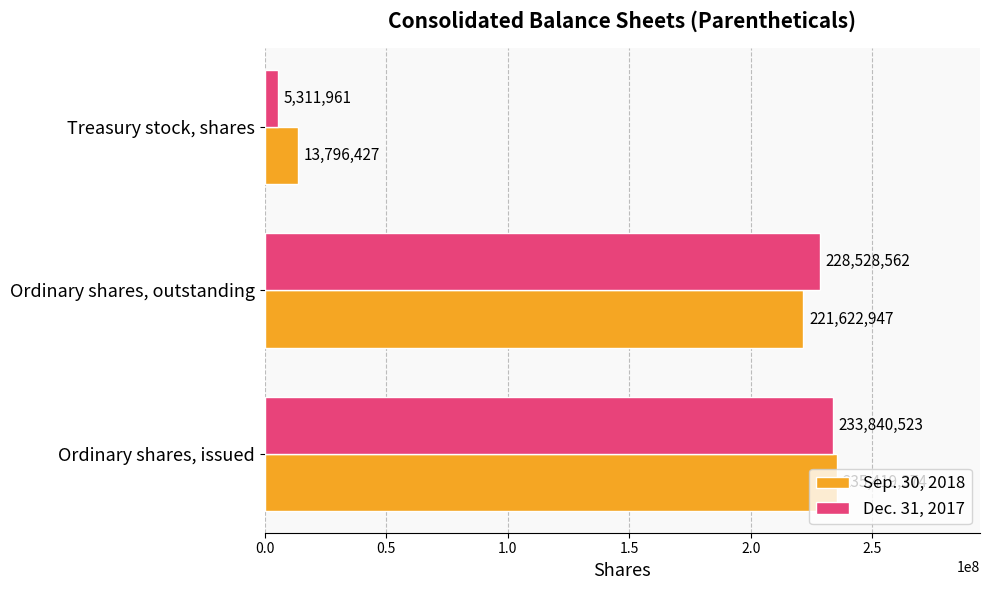

List the series in order of their peak value, highest first.

Sep. 30, 2018, Dec. 31, 2017